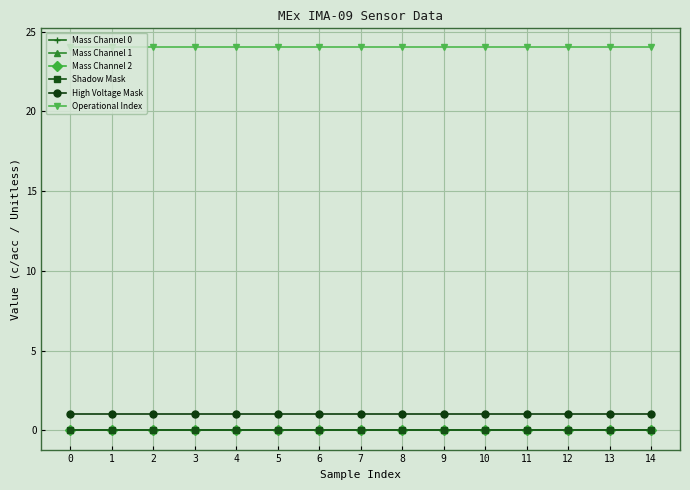

How many lines are shown in the chart?

6